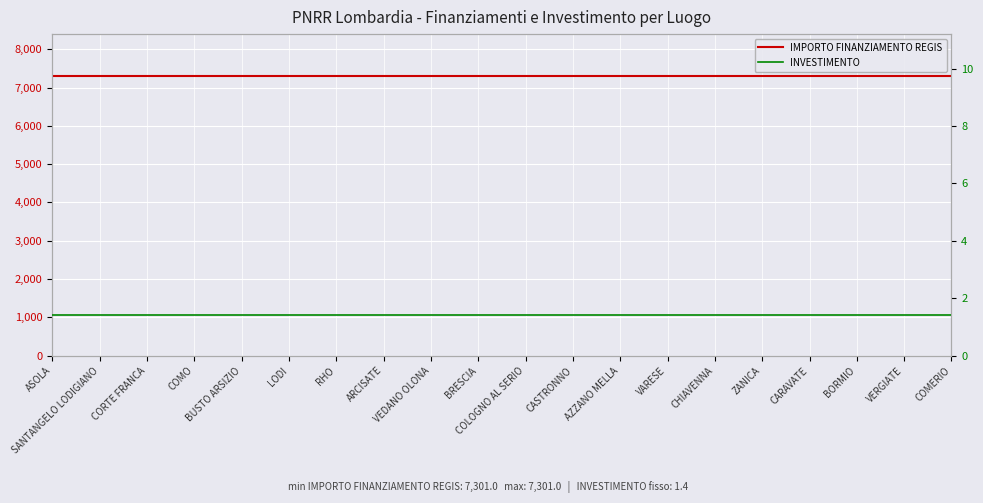

True or false: IMPORTO FINANZIAMENTO REGIS and INVESTIMENTO cross at least once.

False